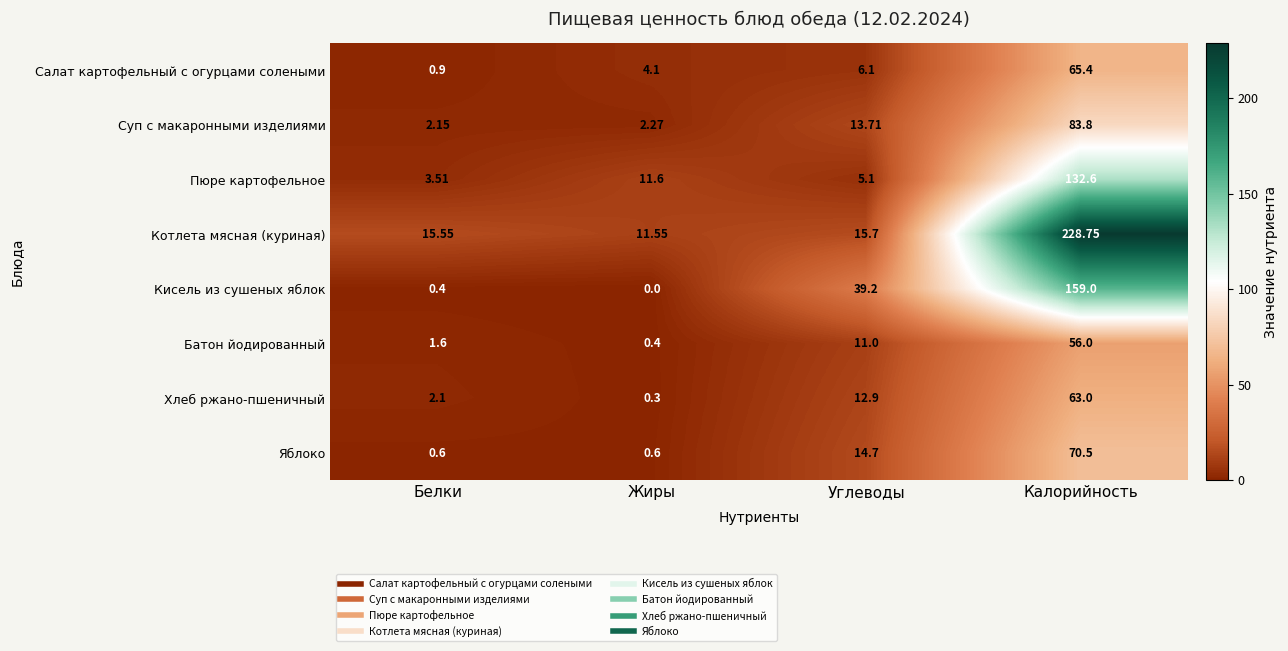

At which label does Батон йодированный reach its minimum?

Жиры